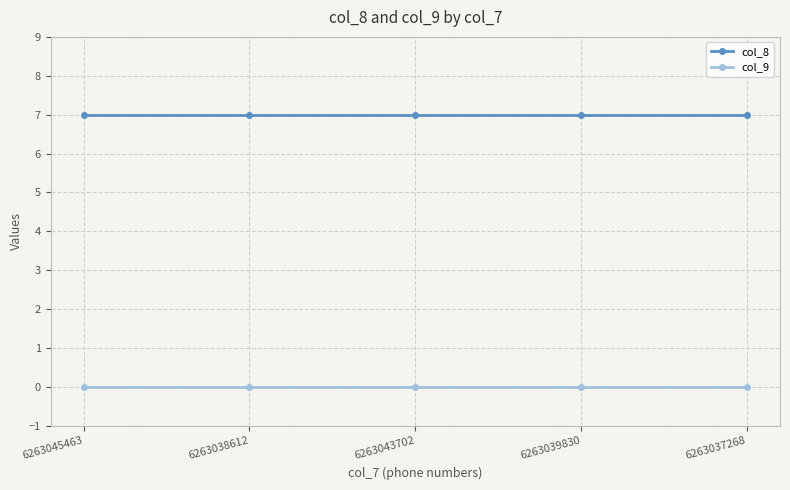

Reading left to right, what are all the values shown in this chart?

col_8: 7	7	7	7	7
col_9: 0	0	0	0	0